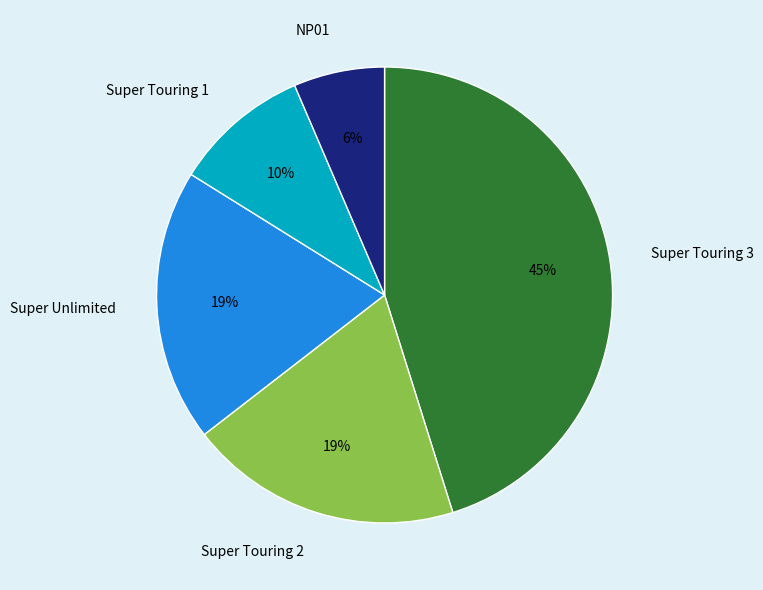

Is there any slice that represents more than half of the pie?

No